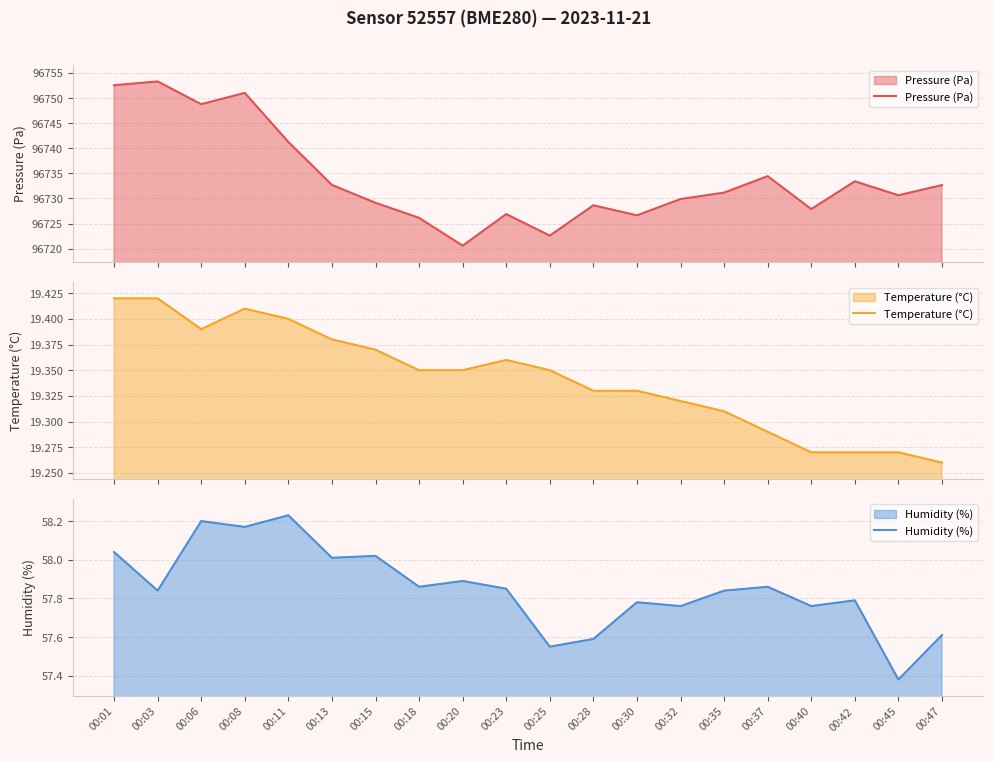

Reading right to left, extract all data points from this chart.

Pressure (Pa): 00:47=96732.7	00:45=96730.6	00:42=96733.4	00:40=96727.9	00:37=96734.4	00:35=96731.2	00:32=96729.9	00:30=96726.6	00:28=96728.6	00:25=96722.6	00:23=96726.9	00:20=96720.6	00:18=96726.1	00:15=96729.1	00:13=96732.7	00:11=96741.2	00:08=96751.0	00:06=96748.8	00:03=96753.3	00:01=96752.6
Temperature (°C): 00:47=19.3	00:45=19.3	00:42=19.3	00:40=19.3	00:37=19.3	00:35=19.3	00:32=19.3	00:30=19.3	00:28=19.3	00:25=19.4	00:23=19.4	00:20=19.4	00:18=19.4	00:15=19.4	00:13=19.4	00:11=19.4	00:08=19.4	00:06=19.4	00:03=19.4	00:01=19.4
Humidity (%): 00:47=57.6	00:45=57.4	00:42=57.8	00:40=57.8	00:37=57.9	00:35=57.8	00:32=57.8	00:30=57.8	00:28=57.6	00:25=57.5	00:23=57.9	00:20=57.9	00:18=57.9	00:15=58.0	00:13=58.0	00:11=58.2	00:08=58.2	00:06=58.2	00:03=57.8	00:01=58.0